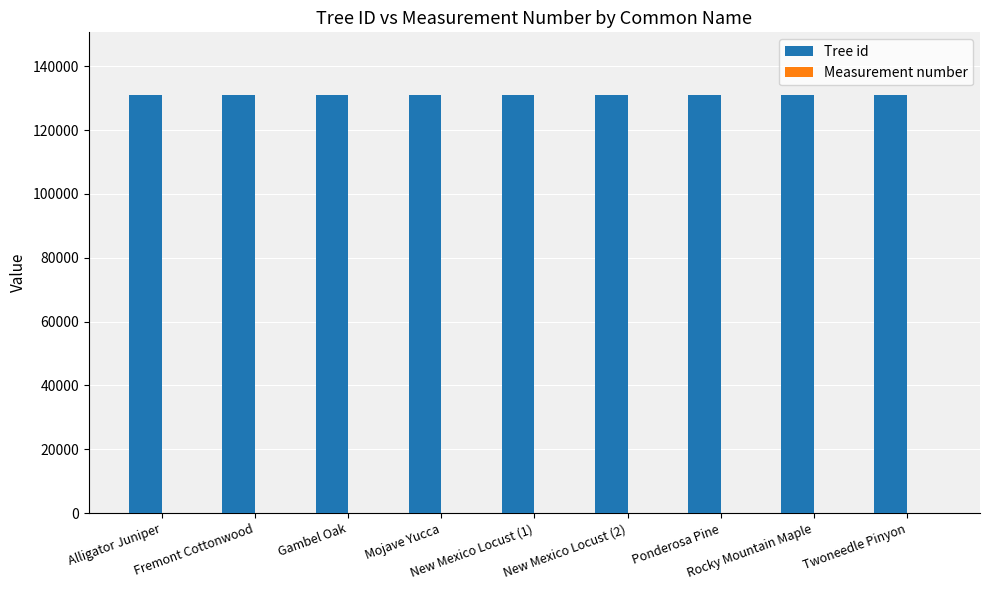

What is the greatest value displayed?

130984